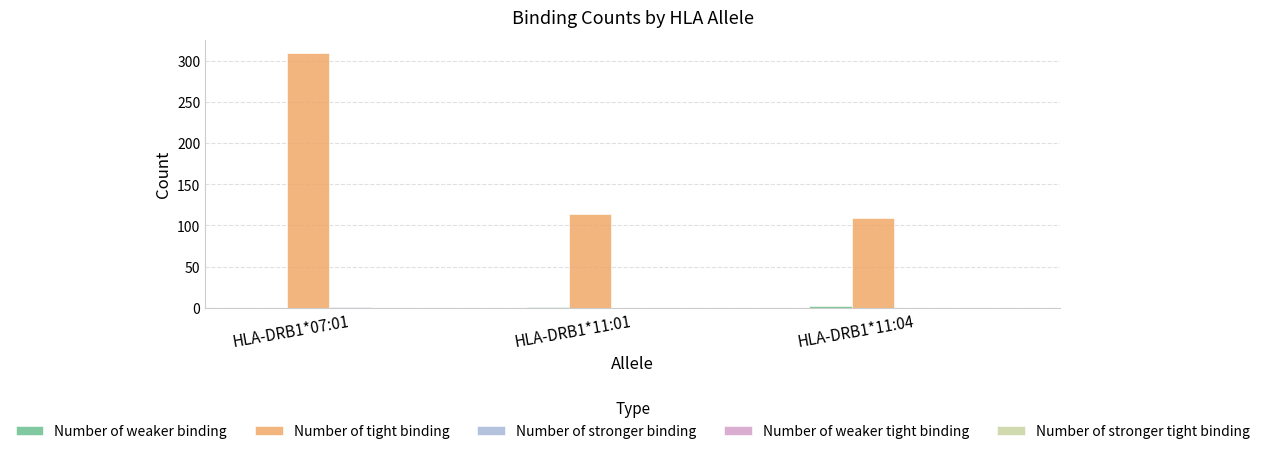

Does the chart contain stacked bars?

No